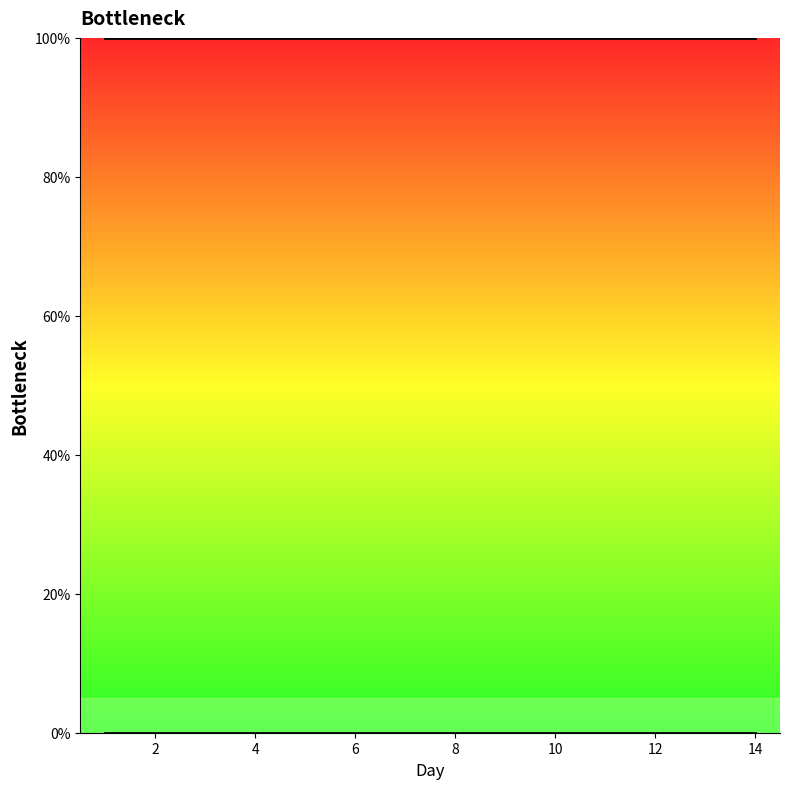

What is the average value of the TK % series?

100